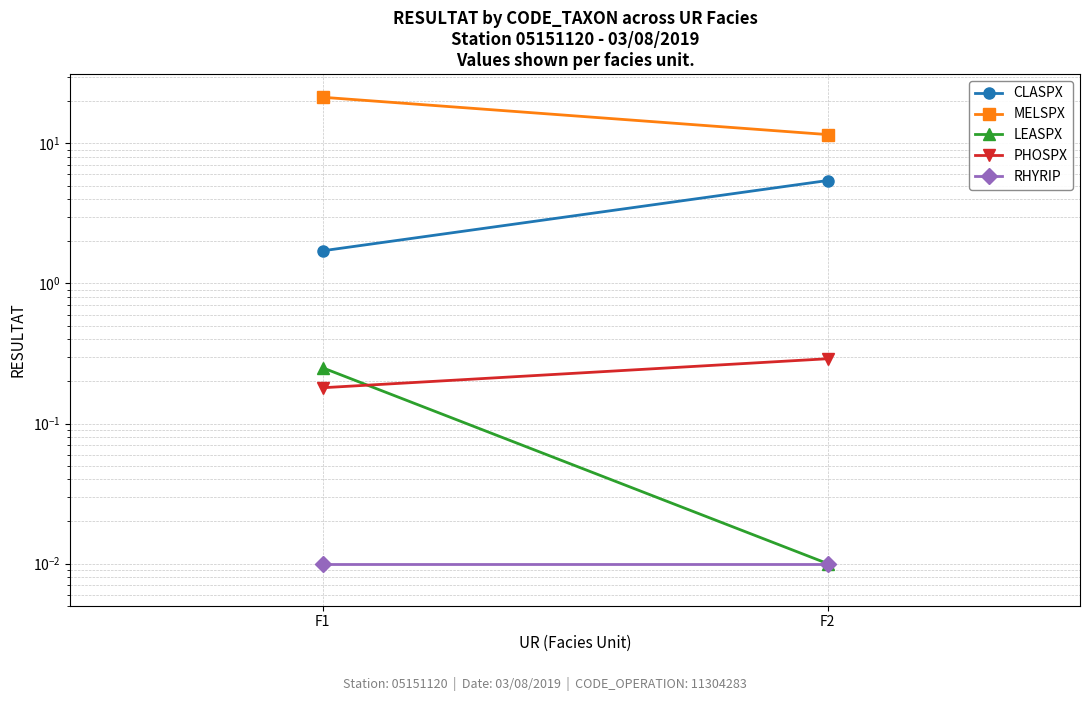

Rank the series by their maximum value, from lowest to highest.

RHYRIP, LEASPX, PHOSPX, CLASPX, MELSPX